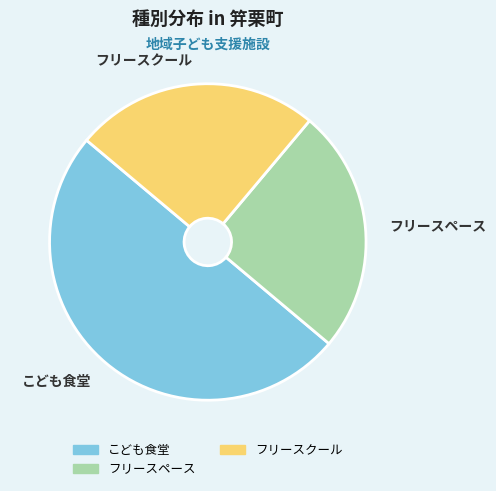

Count the number of slices in the pie.

3